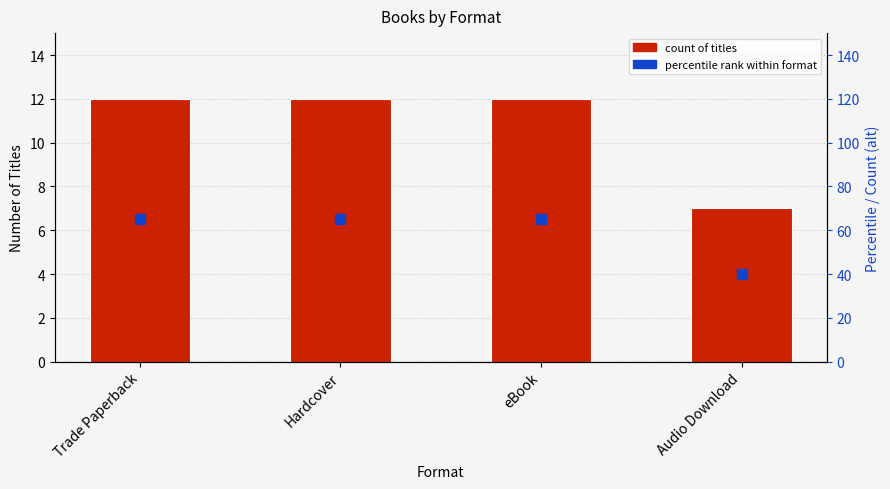

Which series has the largest total across all categories?

Percentile rank